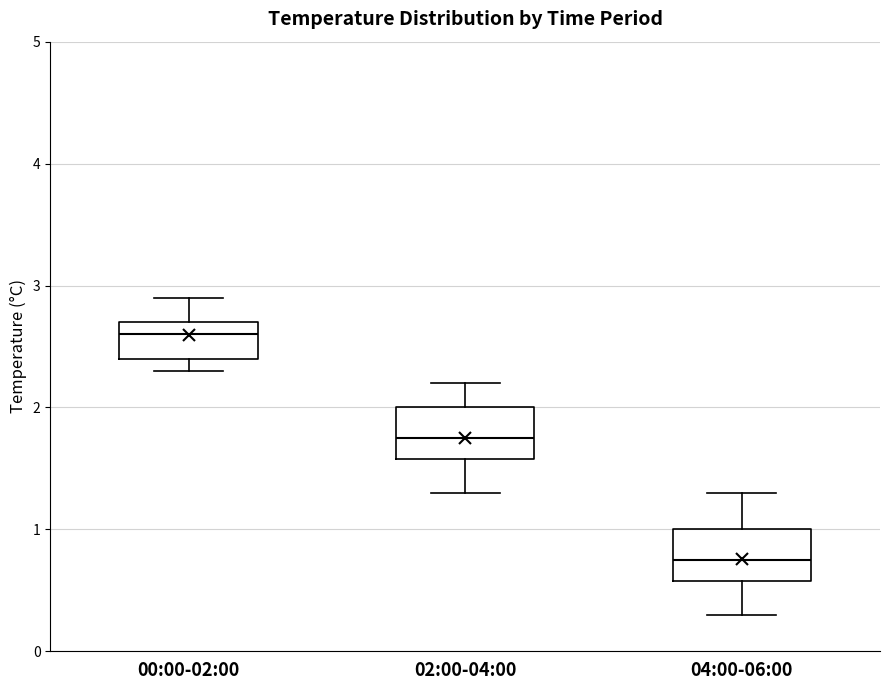

Reading left to right, transcribe this box plot: for each box, give where its median line is, the range the box spans, and where its two whiskers end, as read against the y-axis. The values are not printed on the chart, so give them approximately, as read against the axis.

00:00-02:00: median 2.6, box 2.4 to 2.7, whiskers 2.3 to 2.9
02:00-04:00: median 1.8, box 1.6 to 2.0, whiskers 1.3 to 2.2
04:00-06:00: median 0.8, box 0.6 to 1.0, whiskers 0.3 to 1.3